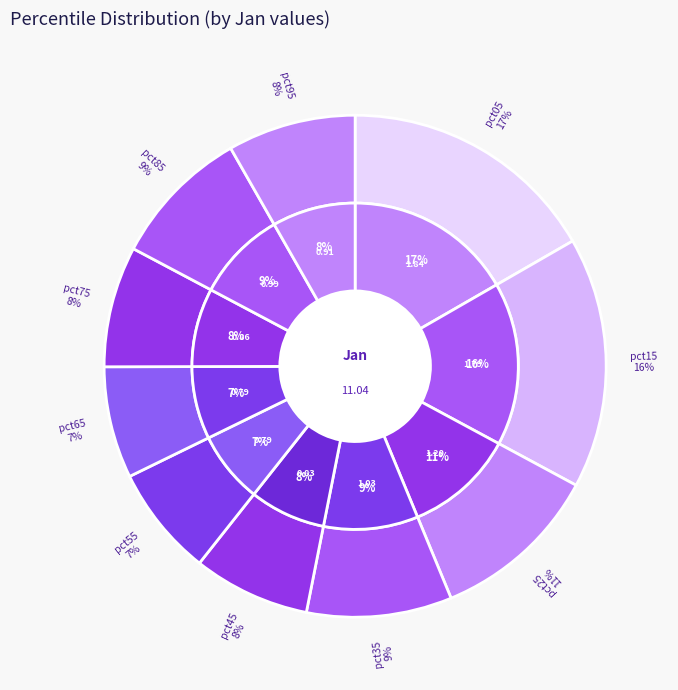

True or false: pct25 accounts for 21% of the total.

False